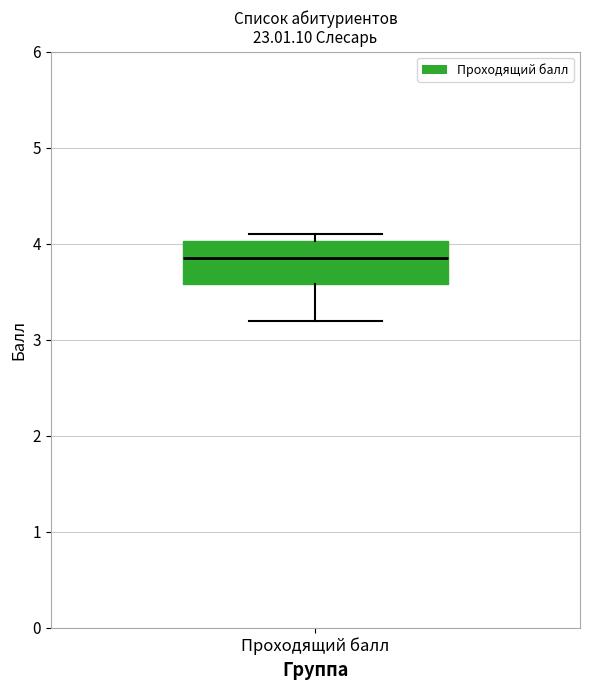

Where does the median line of the box for Проходящий балл sit on the y-axis? The values are not printed on the chart, so give them approximately, as read against the axis.

3.9